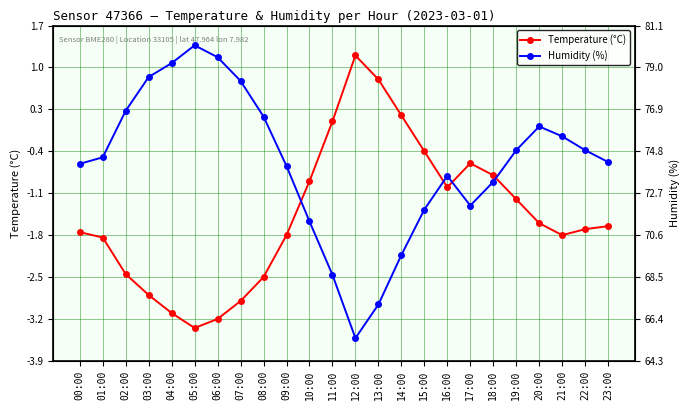

What is the difference between the maximum and minimum values in the Humidity (%) series?

4.9